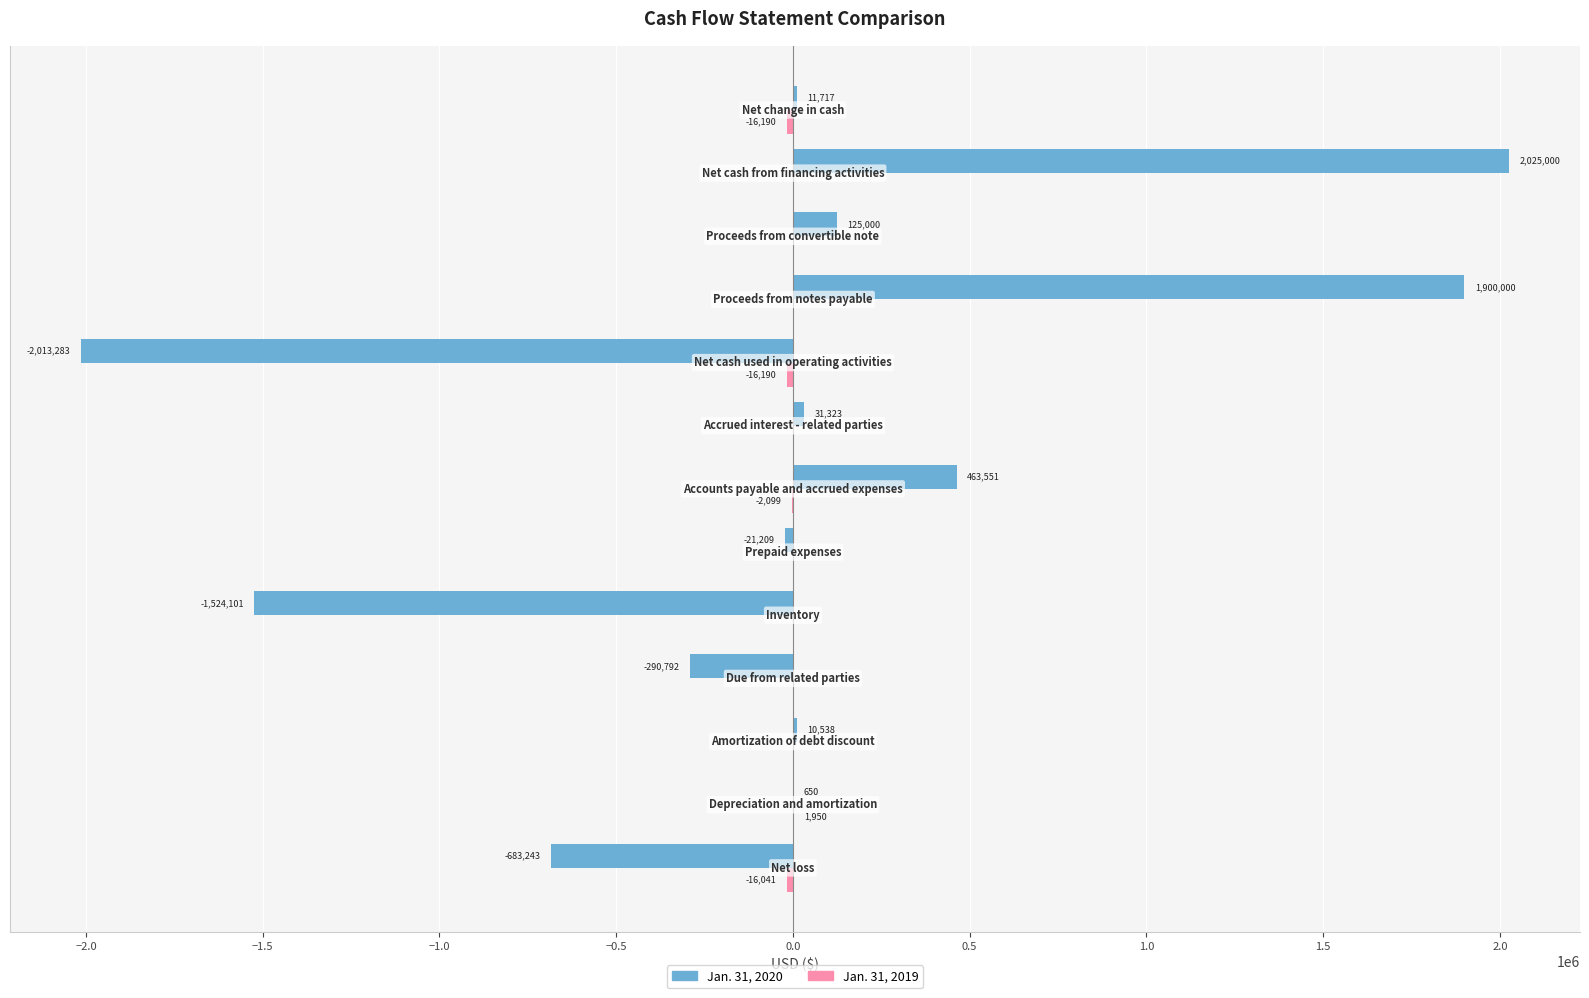

Which series has the largest total across all categories?

Jan. 31, 2020